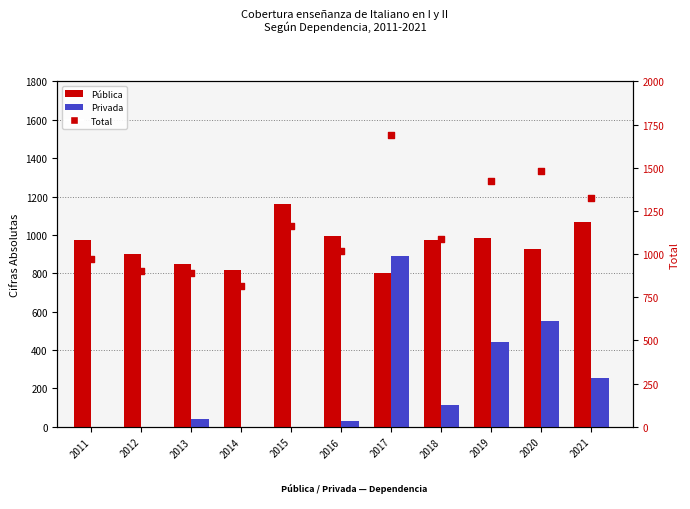

What is the total value across all series at 2018?

2172